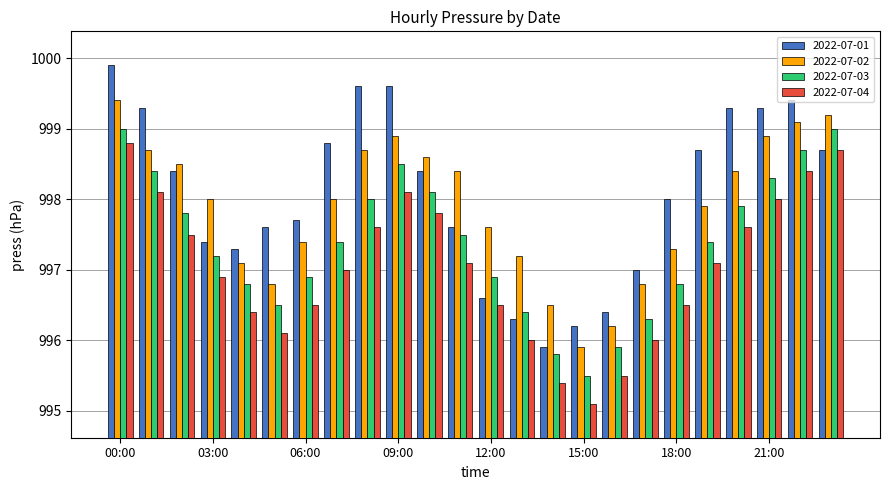

What are all the series names shown in the legend?

2022-07-01, 2022-07-02, 2022-07-03, 2022-07-04